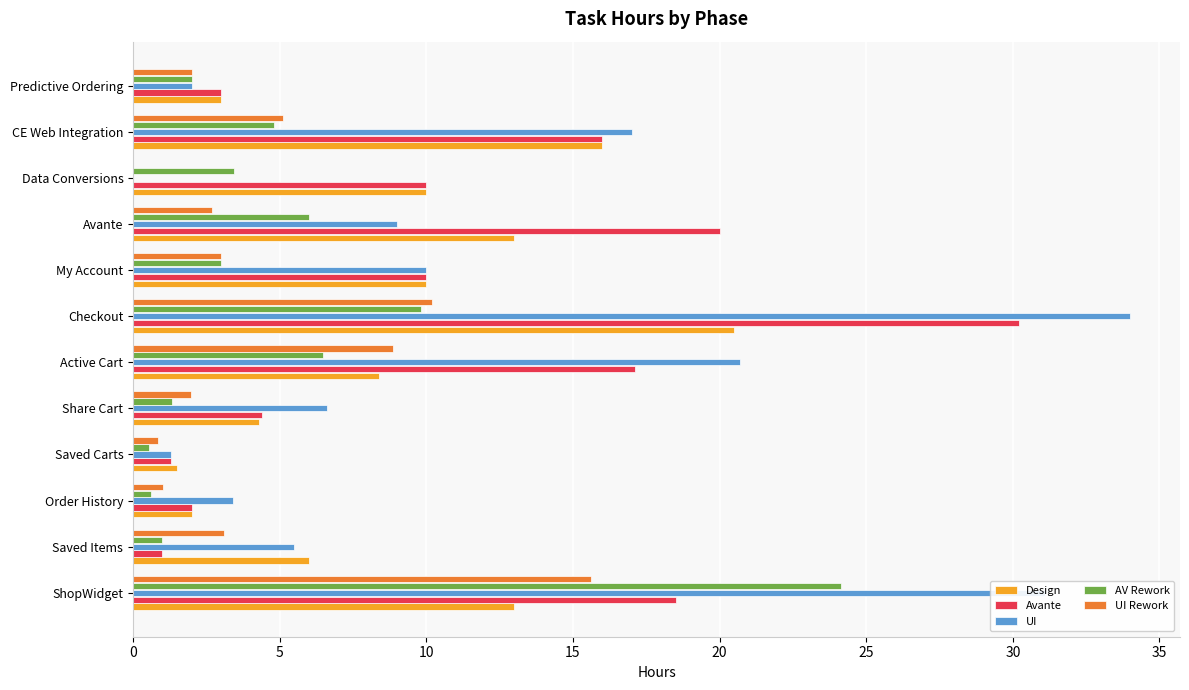

The Avante series shows 28.4 at CE Web Integration. True or false?

False